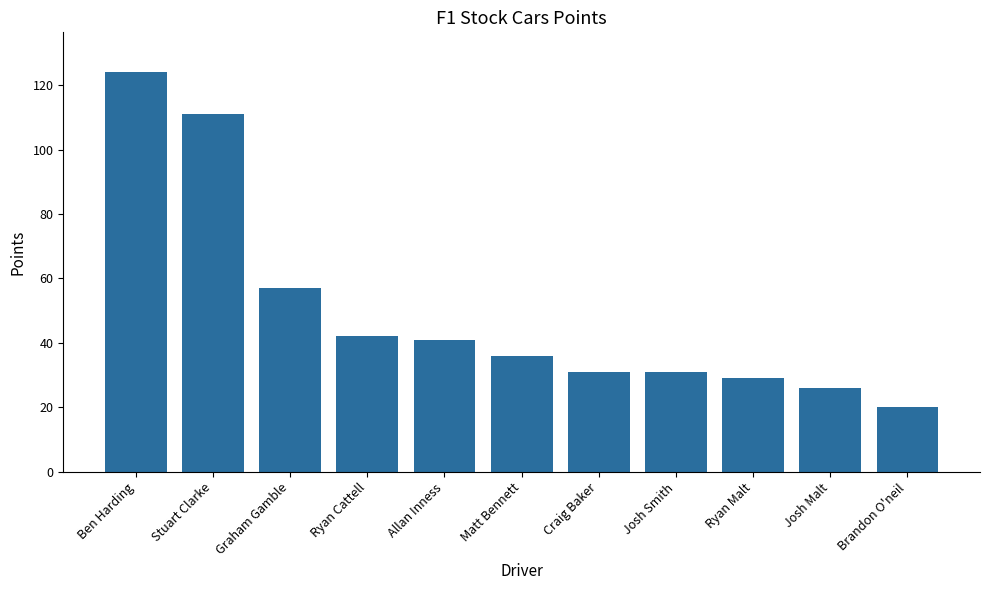

Reading left to right, list all the values displayed in this chart.

124	111	57	42	41	36	31	31	29	26	20